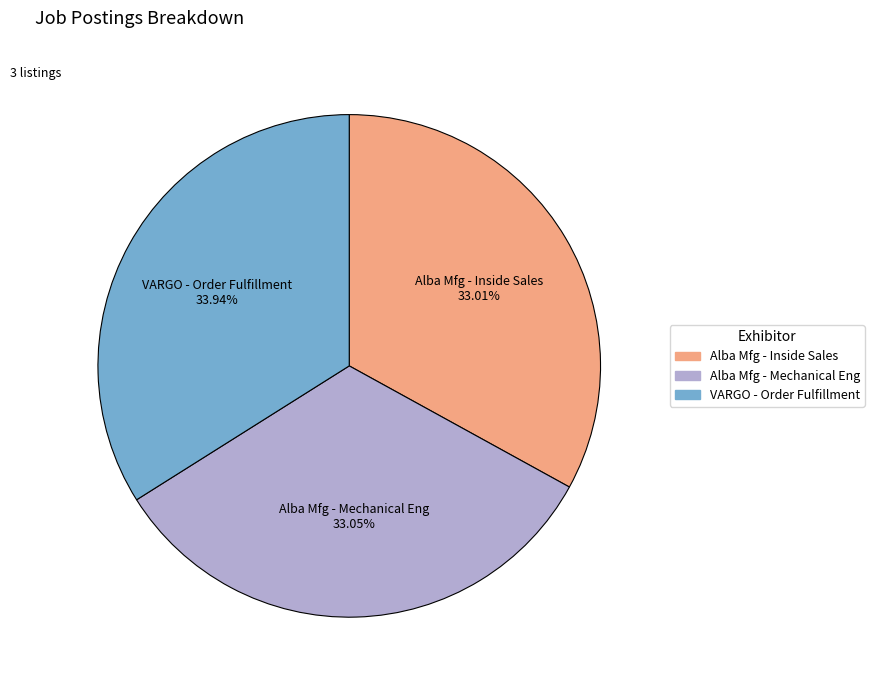

Which slice is the largest?

VARGO - Order Fulfillment